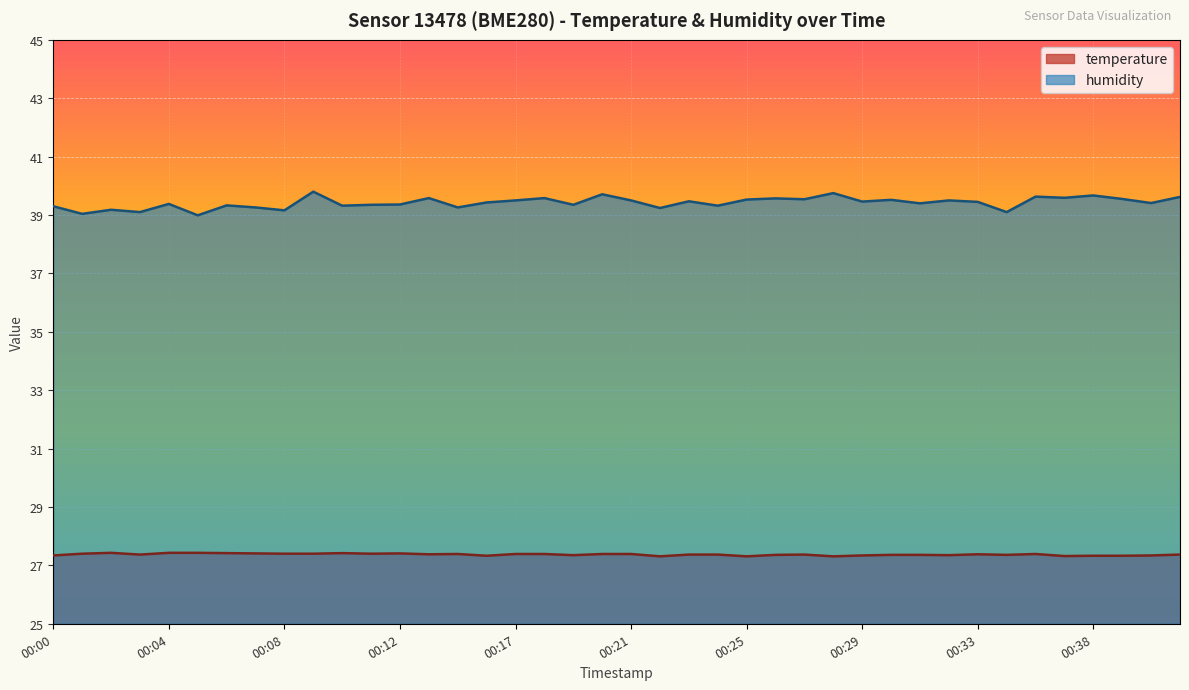

True or false: temperature and humidity intersect in this chart.

False